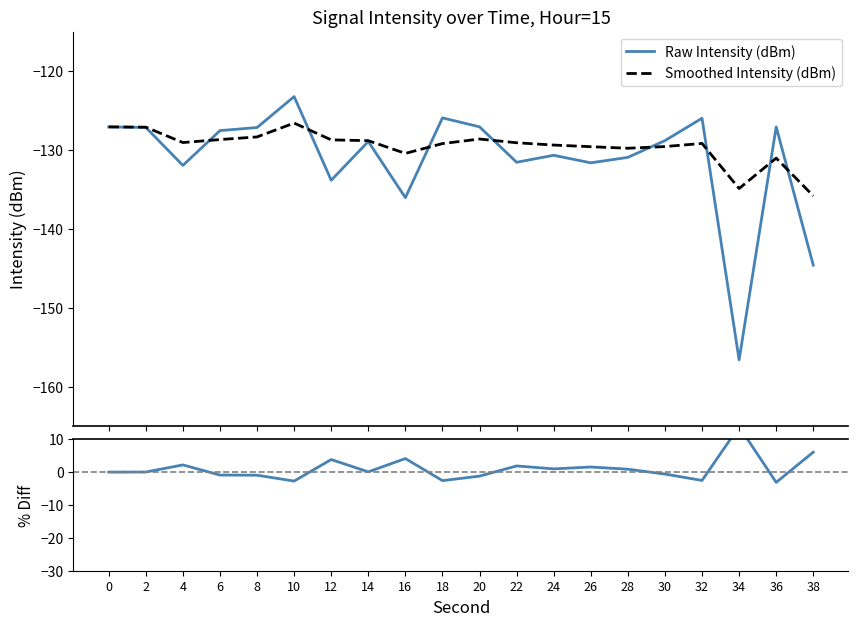

How many lines are shown in the chart?

3